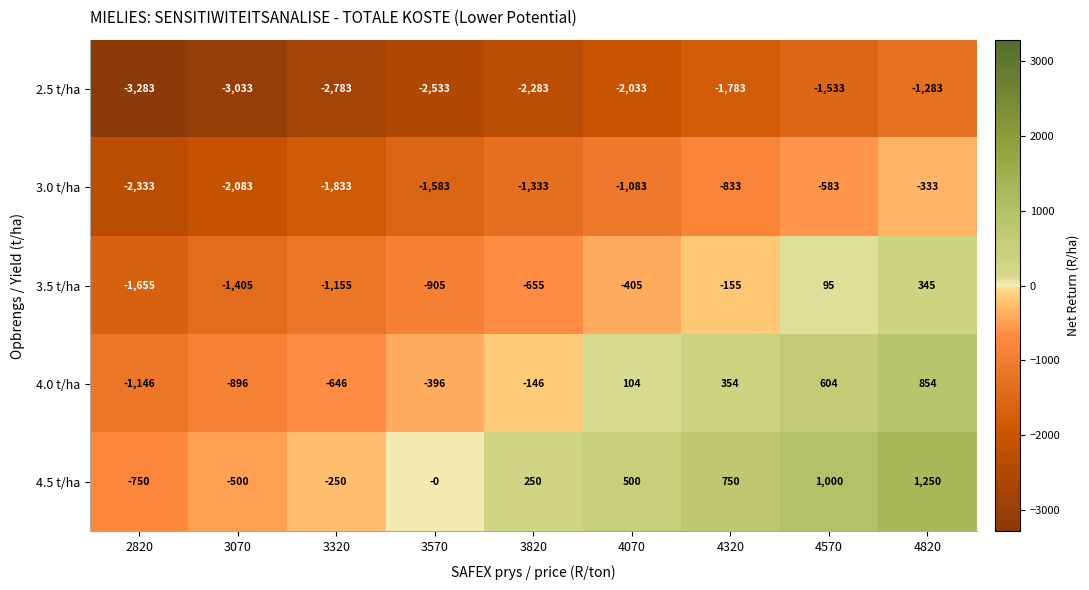

What is the maximum value shown in the chart?

1250